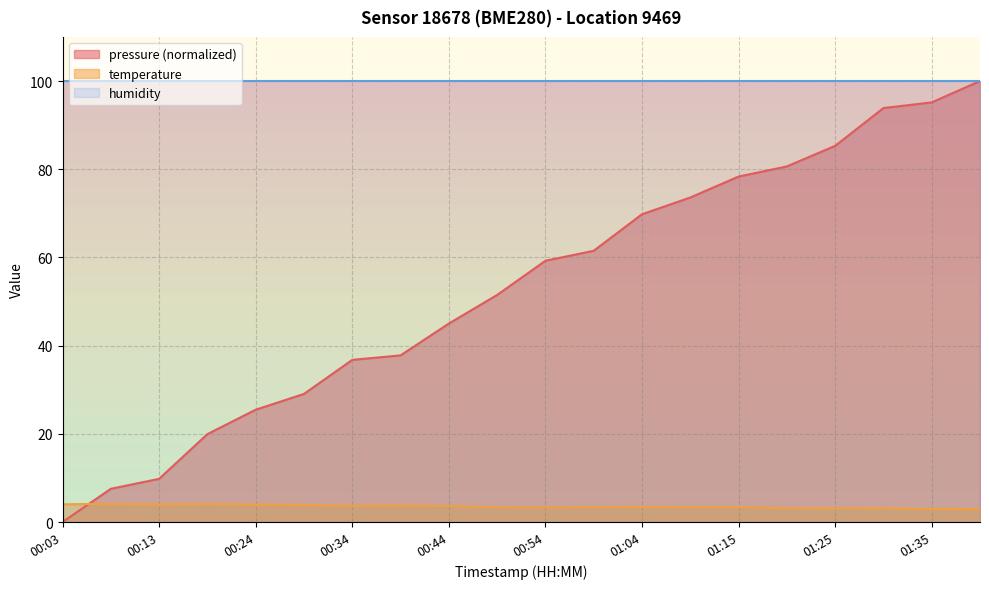

At how many categories does at least one series exceed 53?

20